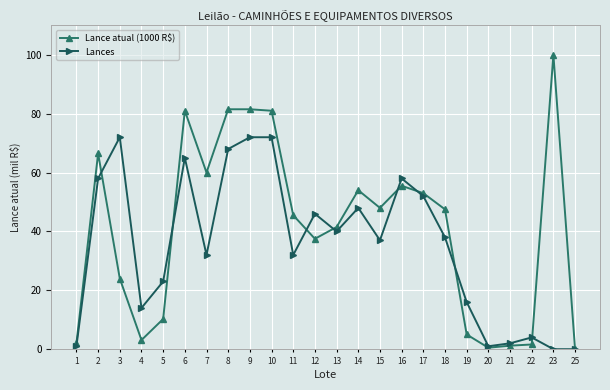

What are all the series names shown in the legend?

Lance atual (1000 R$), Lances